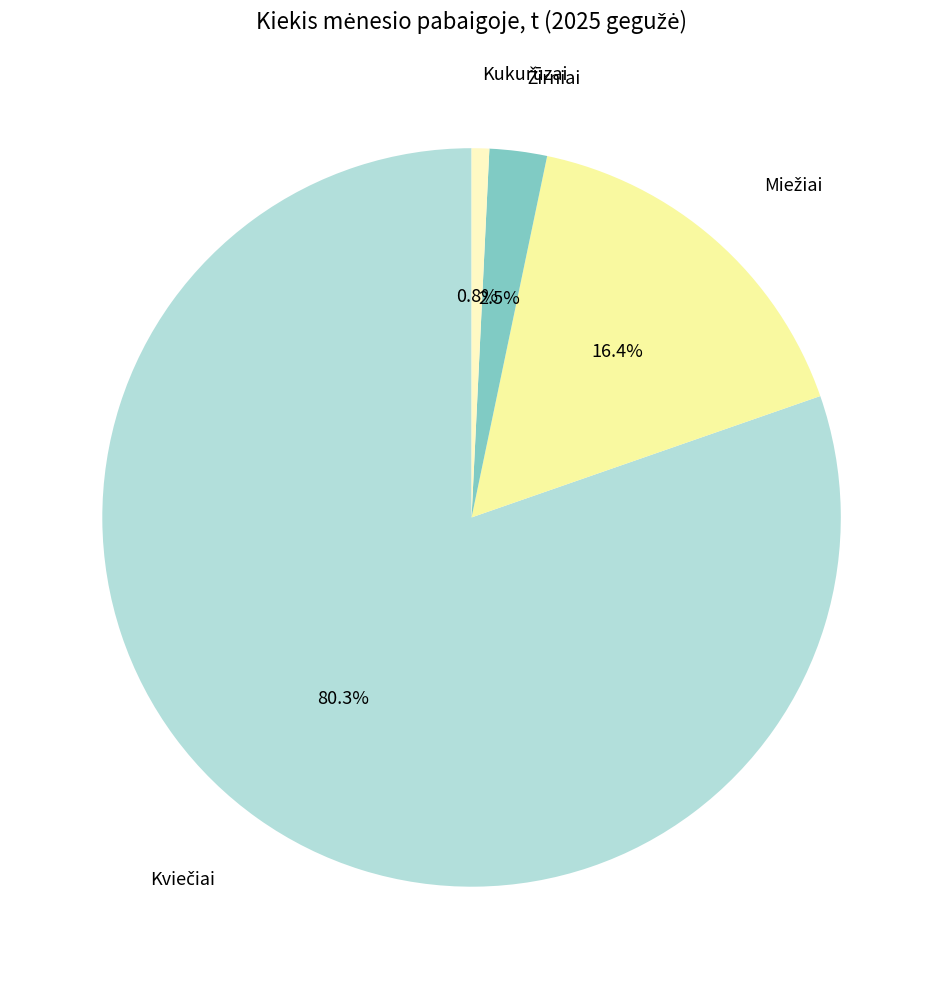

How many slices are in this pie chart?

4